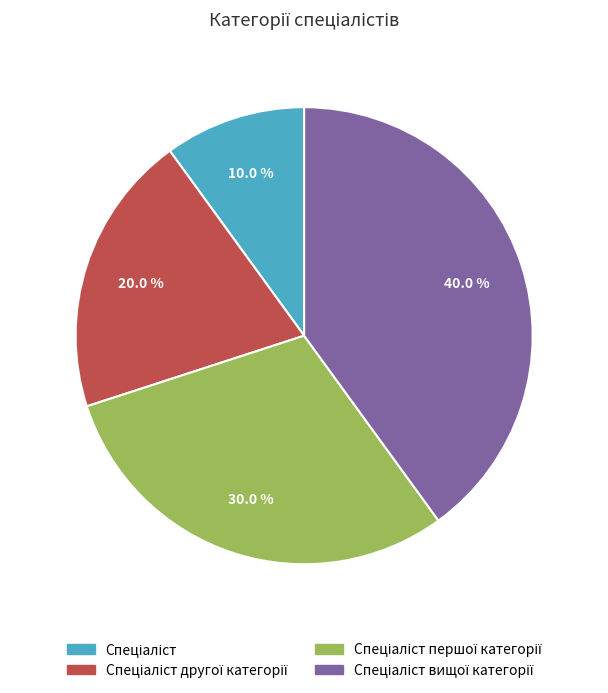

Is there a majority slice in this chart?

No